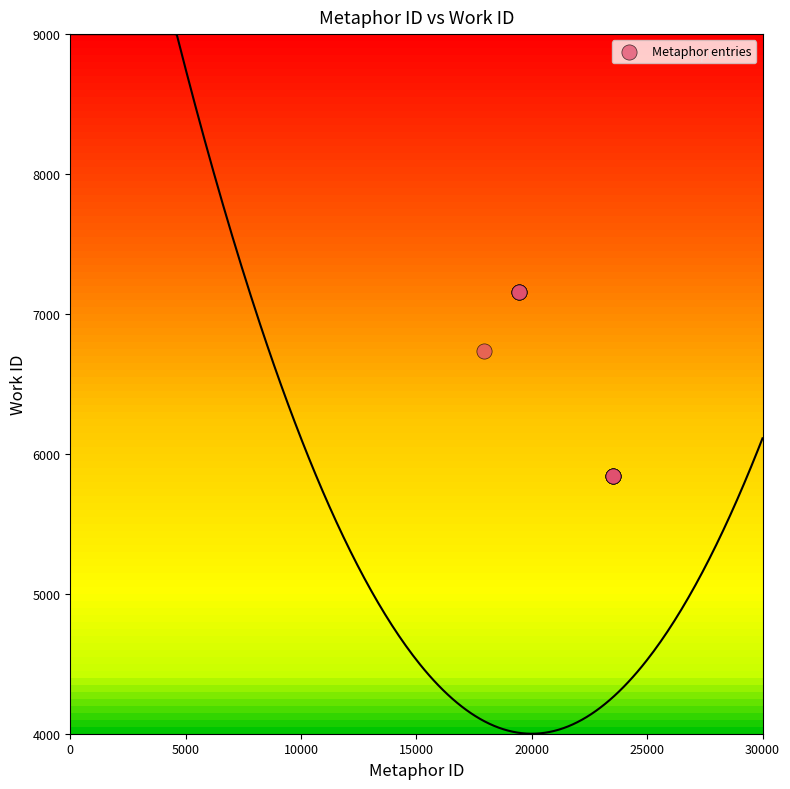

What Y value in the scatter plot is closest to 6500?

6734